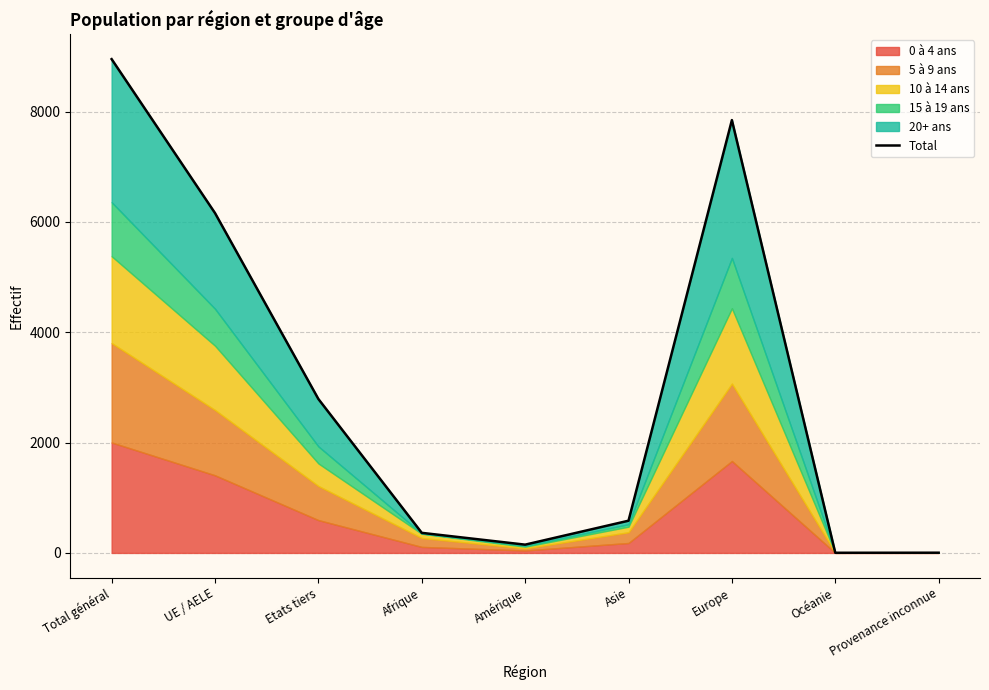

Reading left to right, extract all data points from this chart.

8950	6160	2790	364	150	584	7845	3	4